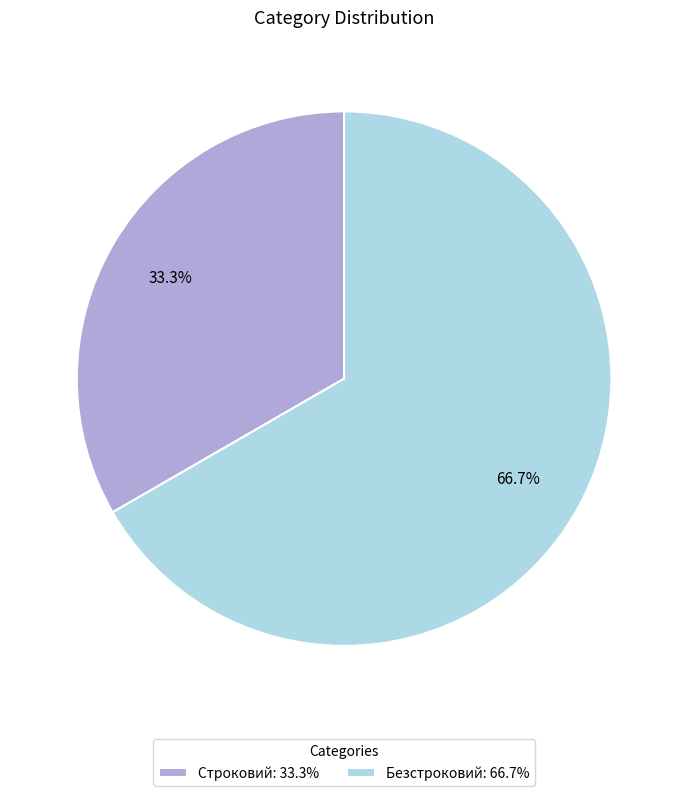

To the nearest percent, what is the difference between the Безстроковий and Строковий slice percentages?

33%